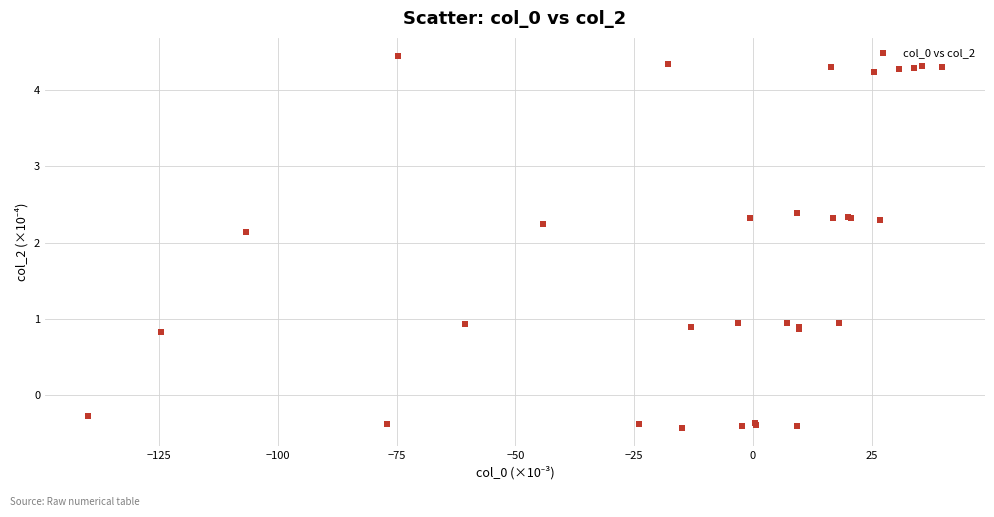

What Y value in the scatter plot is closest to 2?

2.1